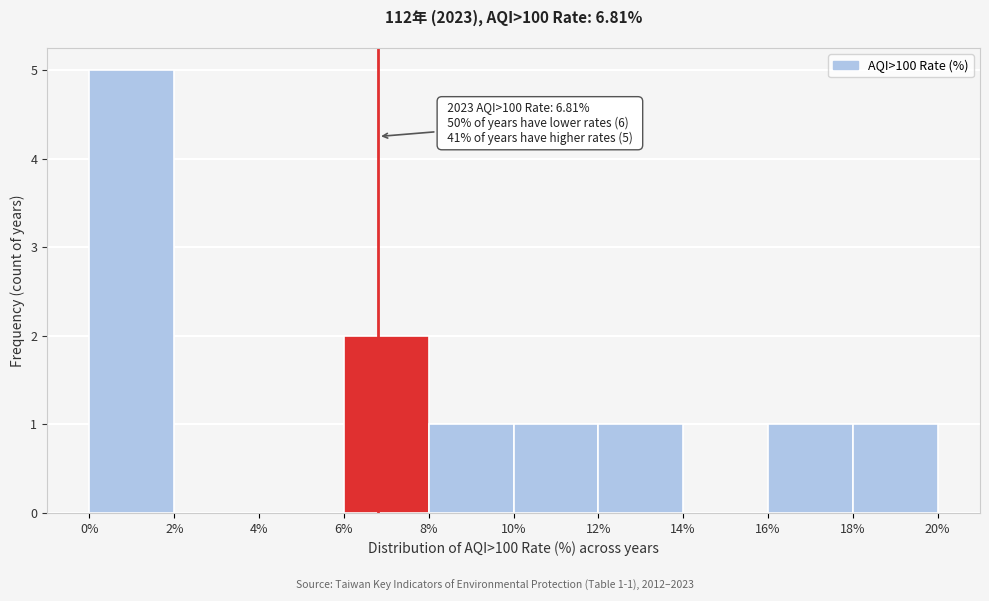

Which range on the x-axis has the tallest bar?

0% to 2%